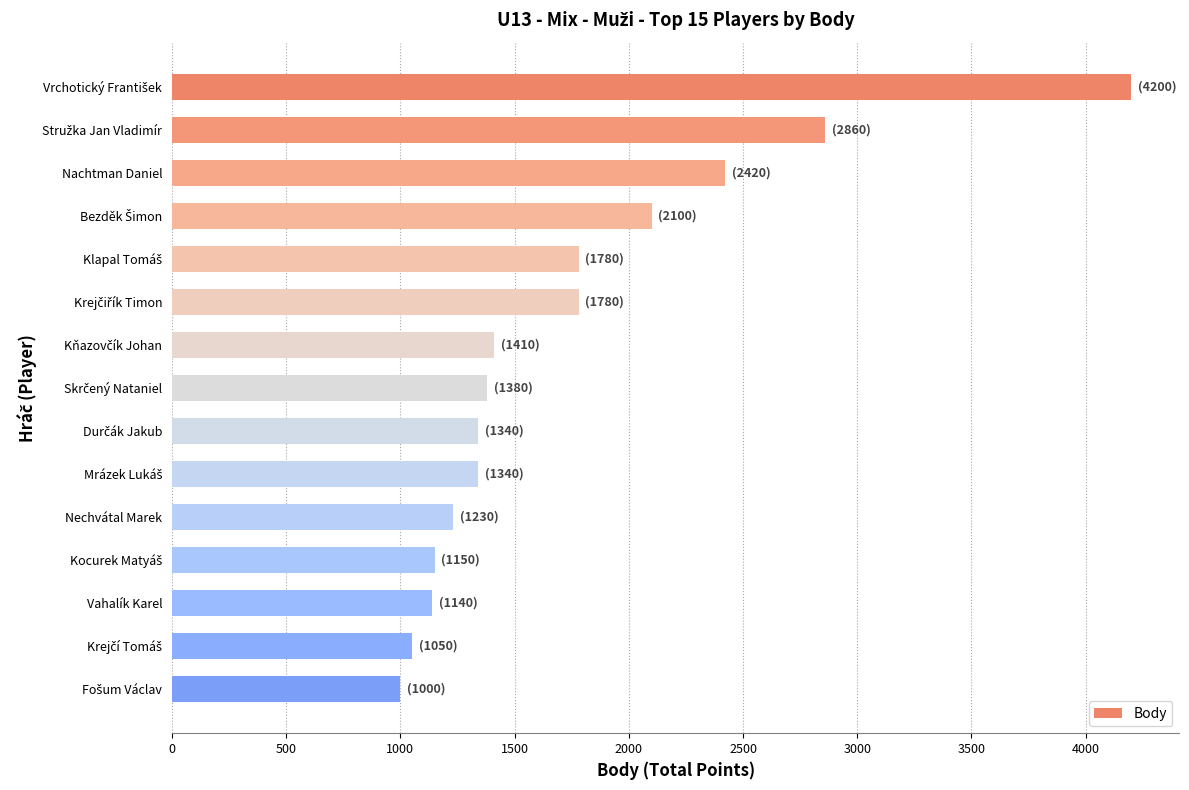

Is it true that the value at Vahalík Karel is 1539?

False